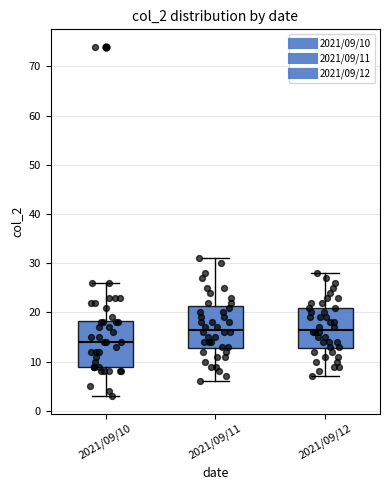

Where does the median line of the box for 2021/09/12 sit on the y-axis? The values are not printed on the chart, so give them approximately, as read against the axis.

17